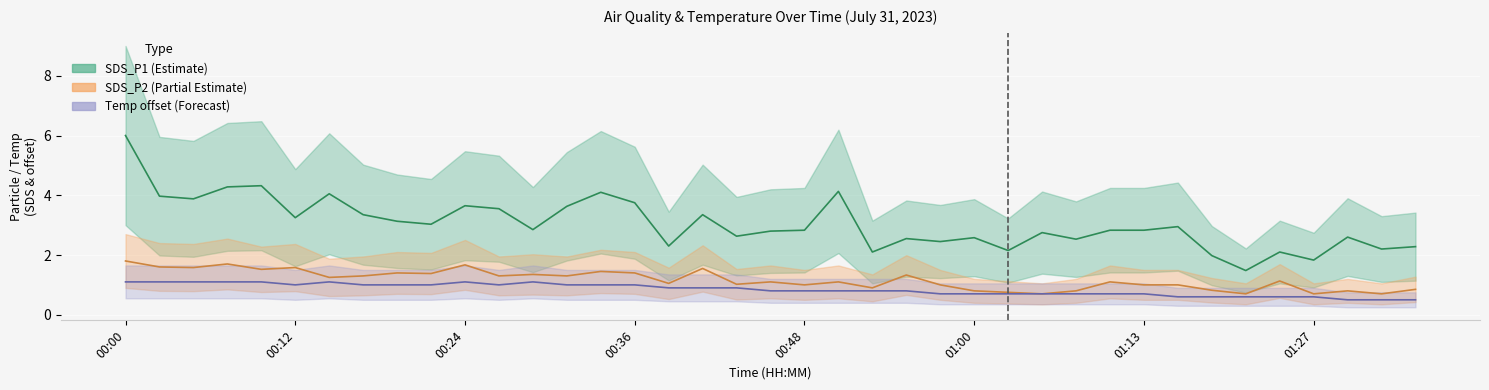

At 01:05, list the series in order from smallest to largest.

Temp, SDS_P2, SDS_P1